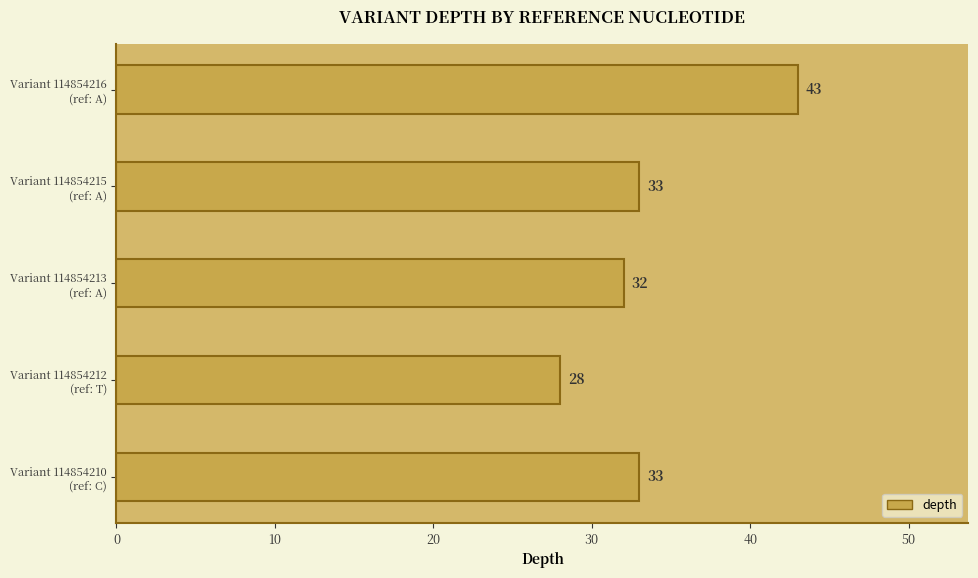

What is the average value?

34